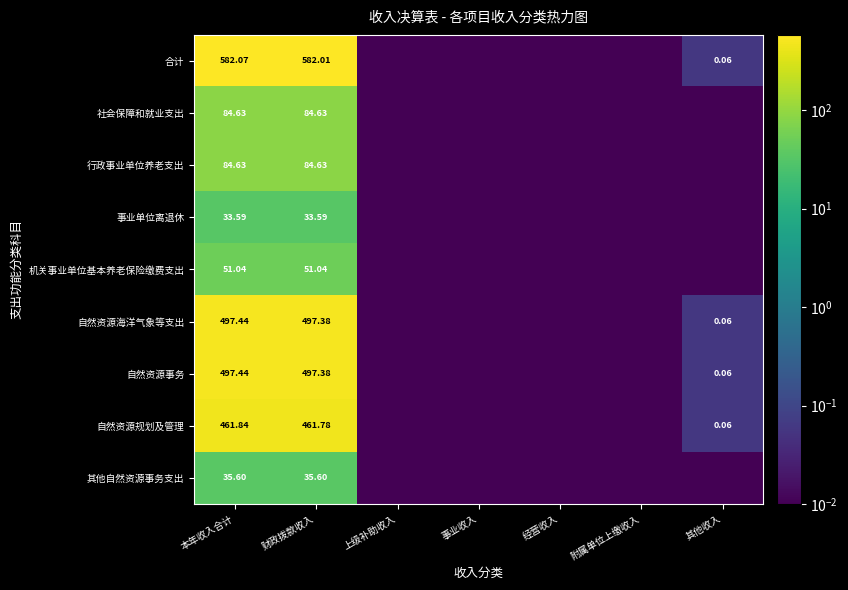

Which series has the largest total across all categories?

合计